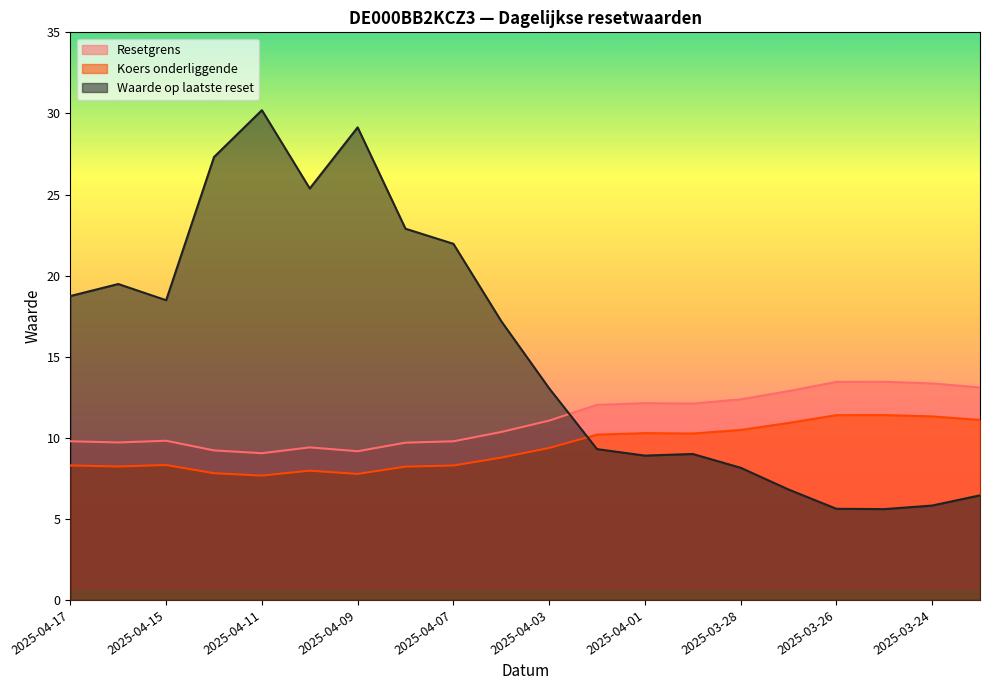

What is the difference between the maximum and minimum values in the Waarde op laatste reset series?

24.6